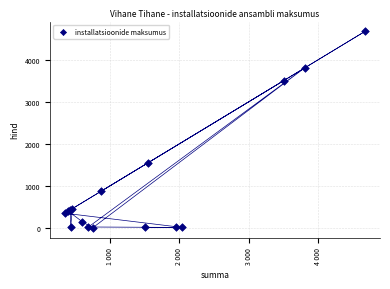

What Y value in the scatter plot is closest to 2335?

1550.0